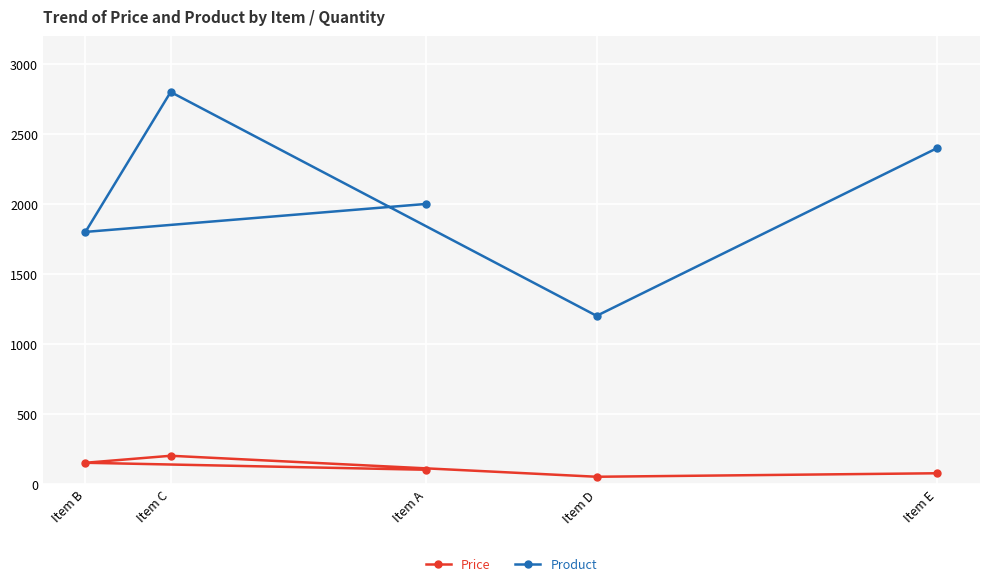

Is this an area chart (filled region under the line)?

No